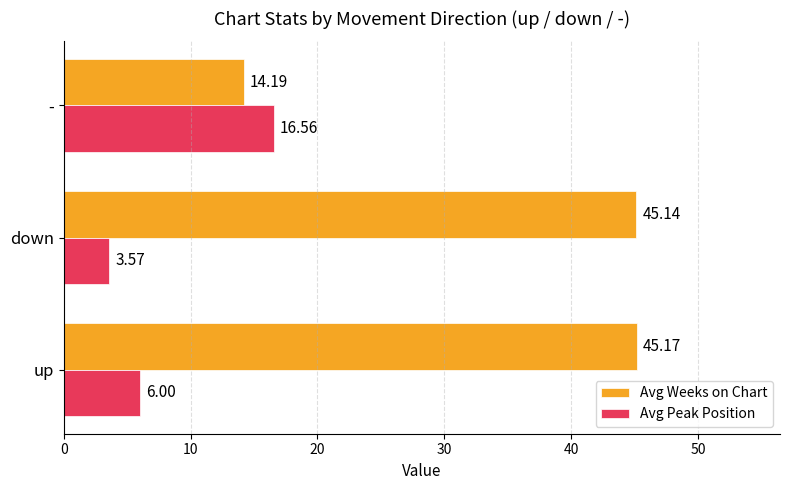

What are all the series names shown in the legend?

Avg Weeks on Chart, Avg Peak Position